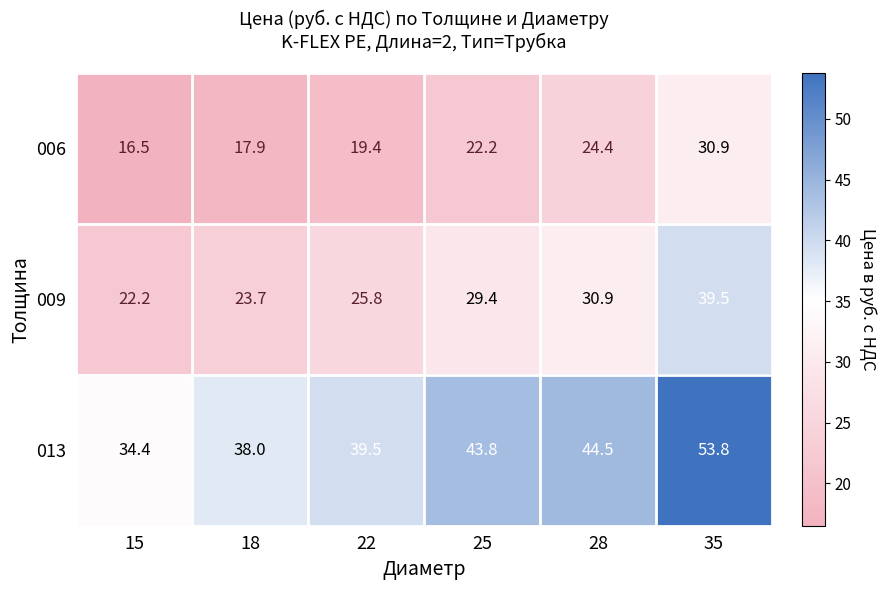

How many distinct data groups are displayed?

3